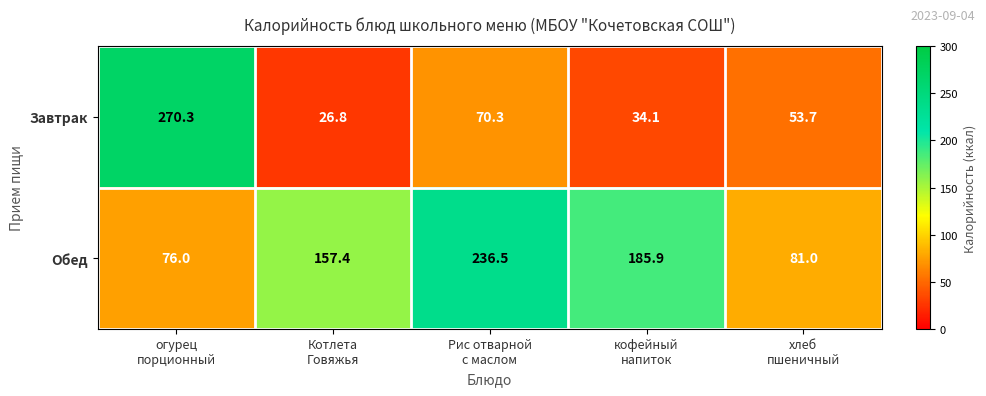

Which label corresponds to the largest value in the chart?

огурец
порционный